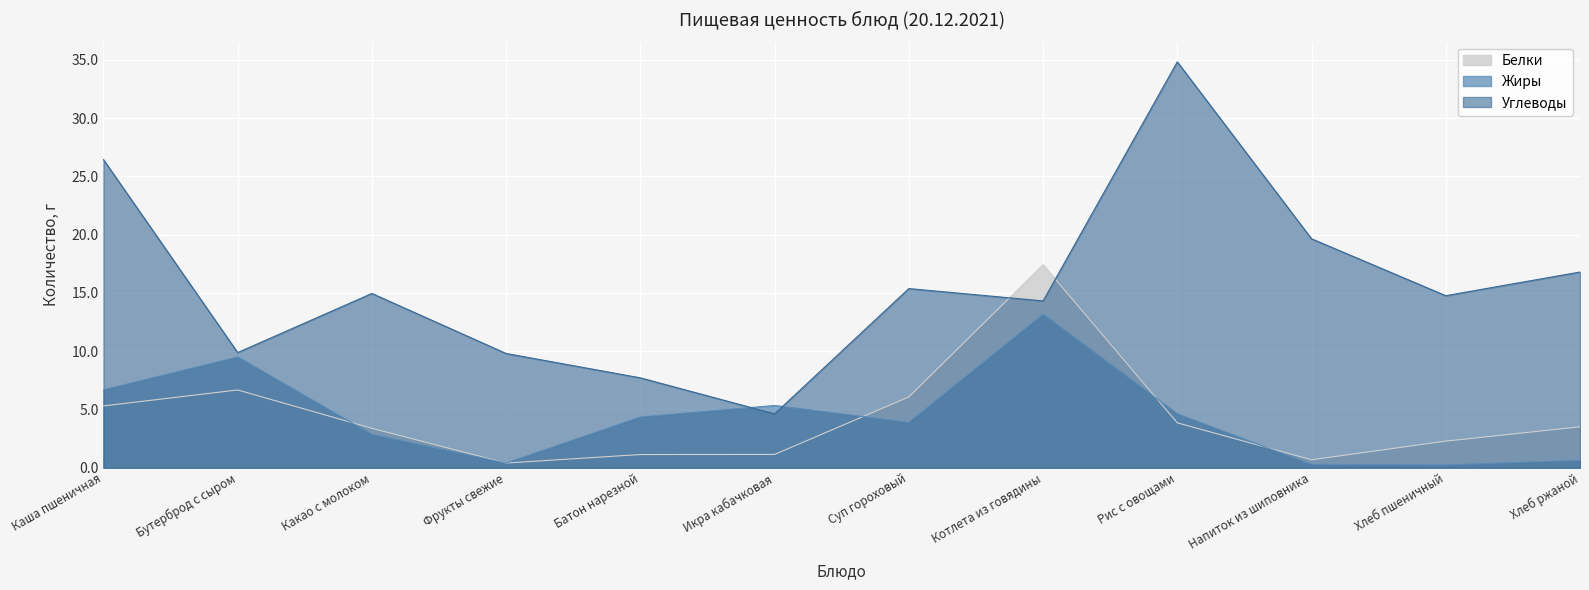

At Батон нарезной, list the series in order from smallest to largest.

Белки, Жиры, Углеводы